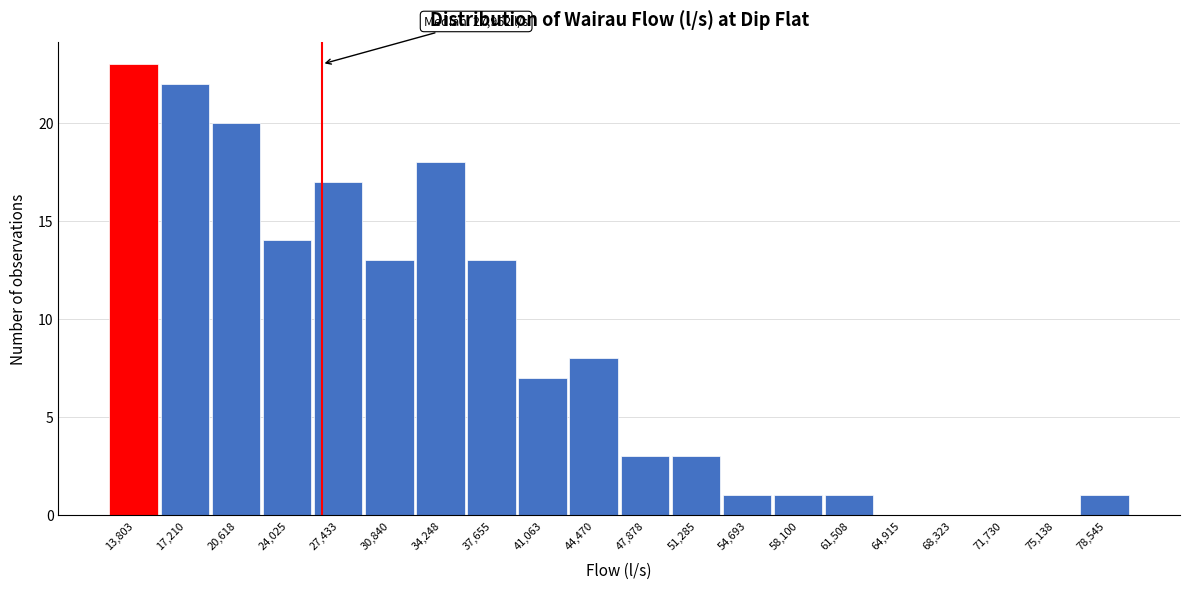

Reading left to right, list all the values displayed in this chart.

13,803=23	17,210=22	20,618=20	24,025=14	27,433=17	30,840=13	34,248=18	37,655=13	41,063=7	44,470=8	47,878=3	51,285=3	54,693=1	58,100=1	61,508=1	64,915=0	68,323=0	71,730=0	75,138=0	78,545=1